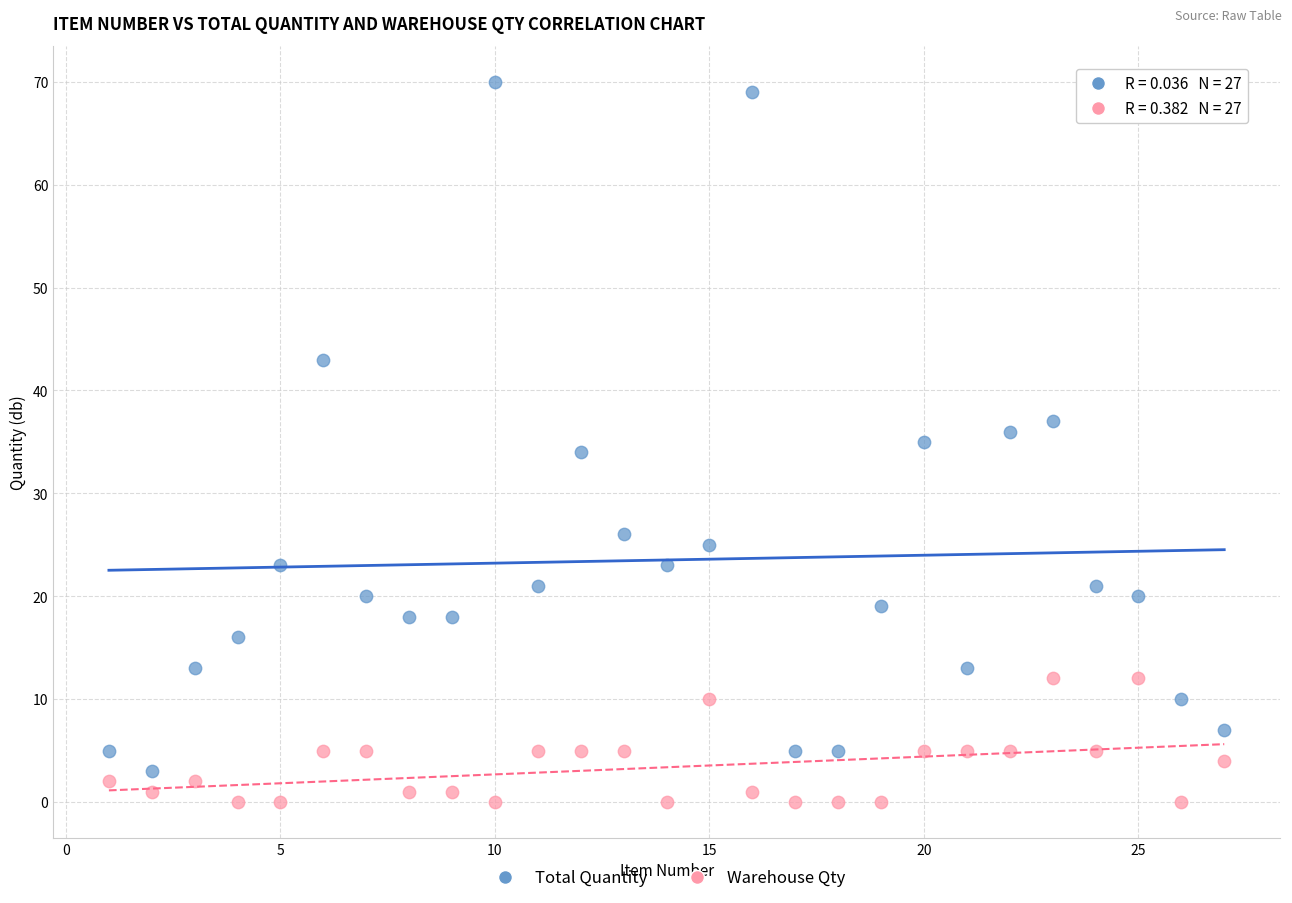

Across all data points, what is the range of X values (max minus min)?

26